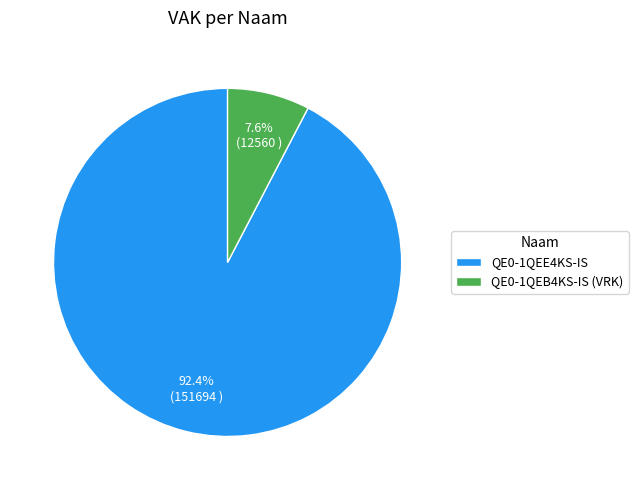

How many slices are in this pie chart?

2